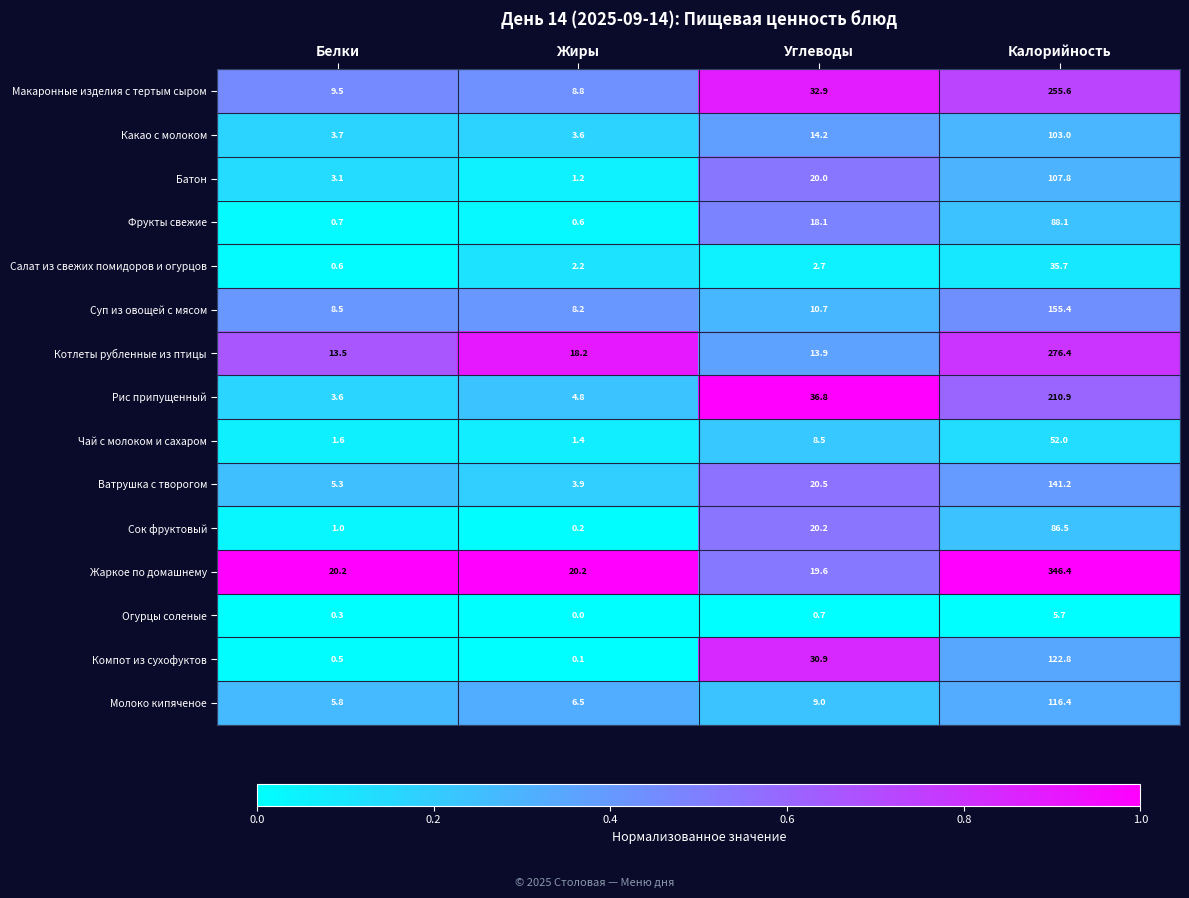

What is the sum of the Фрукты свежие values at Углеводы and Жиры?

18.7